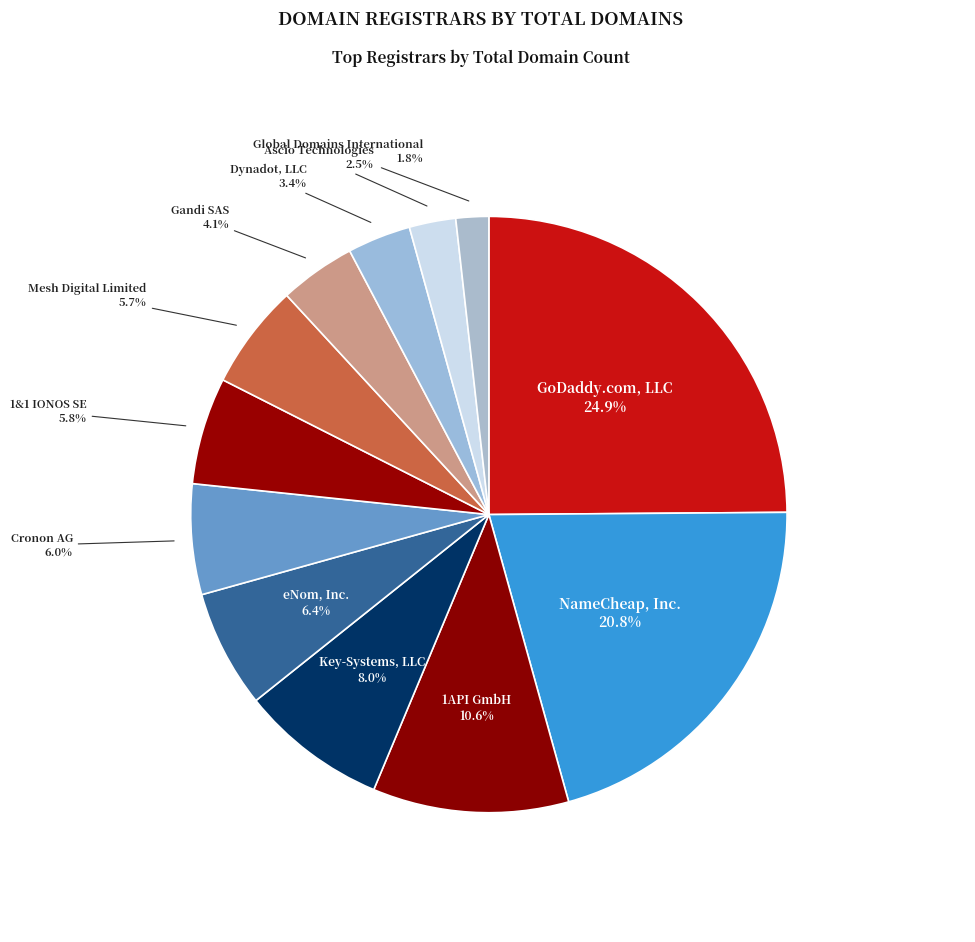

Is 1API GmbH the majority of the pie?

No